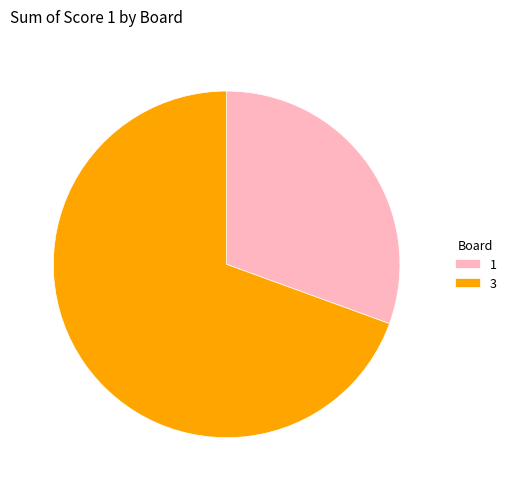

What is the smallest slice in the pie chart?

1